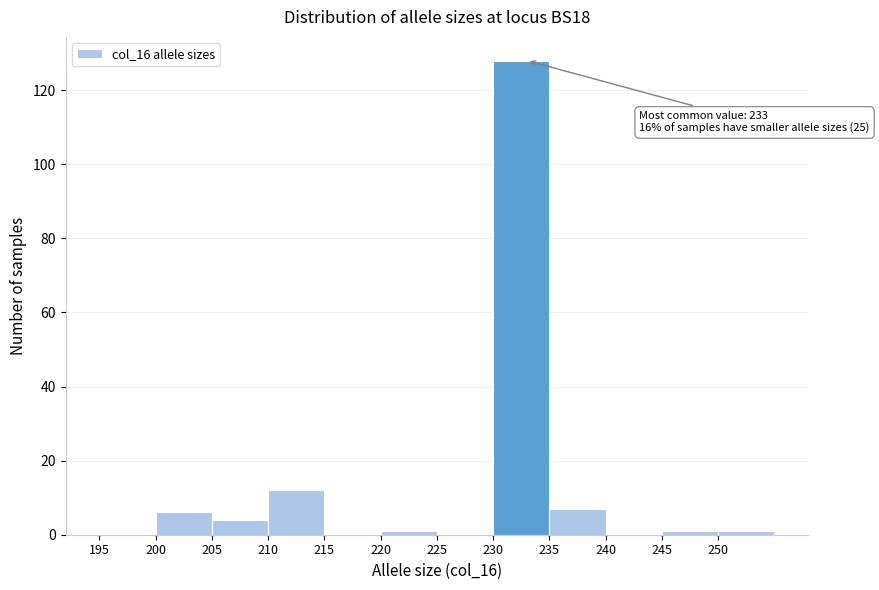

Which range on the x-axis has the tallest bar?

230 to 235